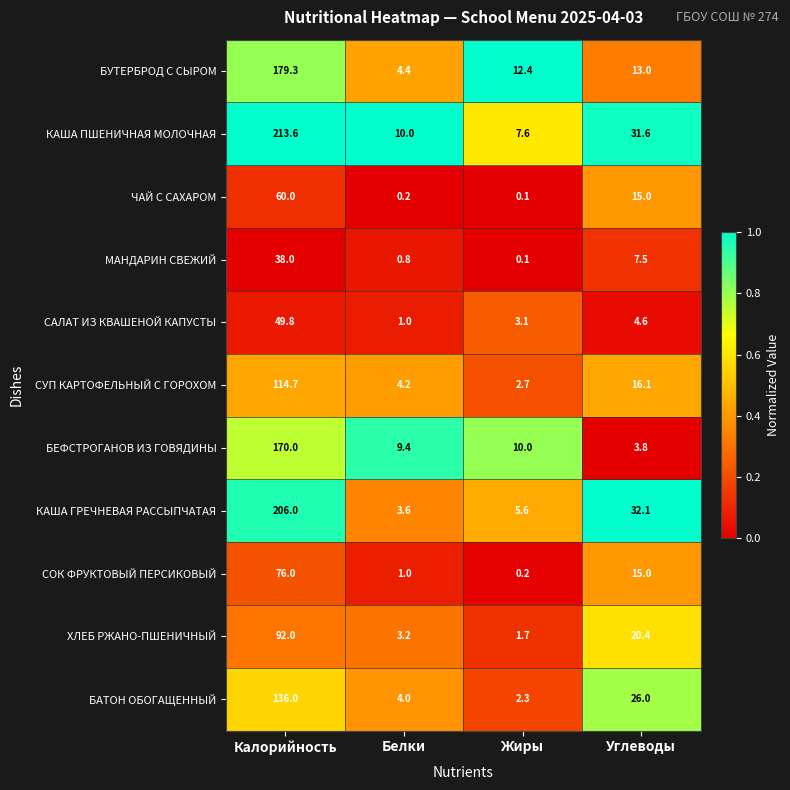

Which series has the largest range (max minus min)?

КАША ПШЕНИЧНАЯ МОЛОЧНАЯ